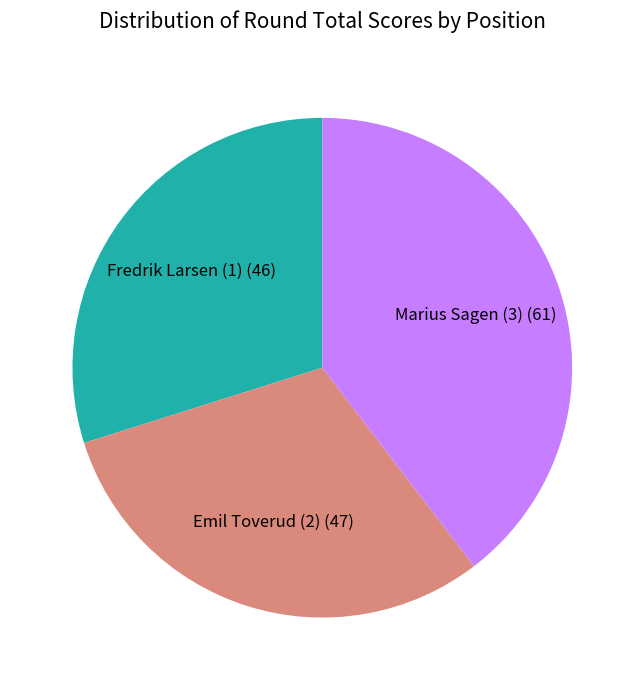

Combined, do Marius Sagen (3) and Emil Toverud (2) account for over 50%?

Yes